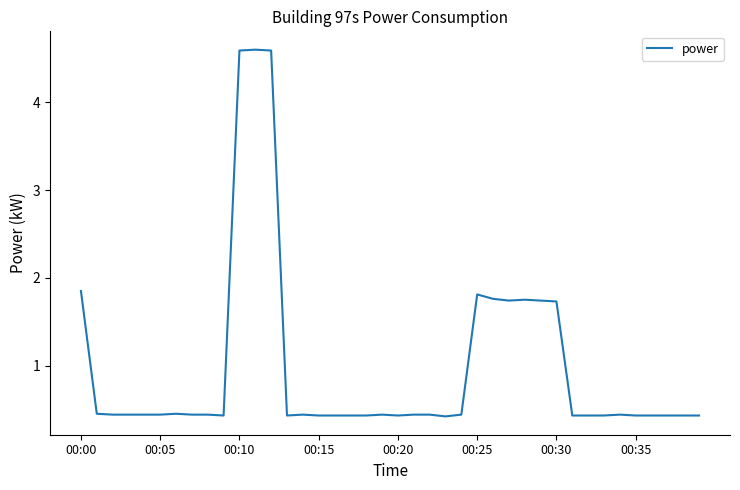

What is the maximum value shown in the chart?

4.6